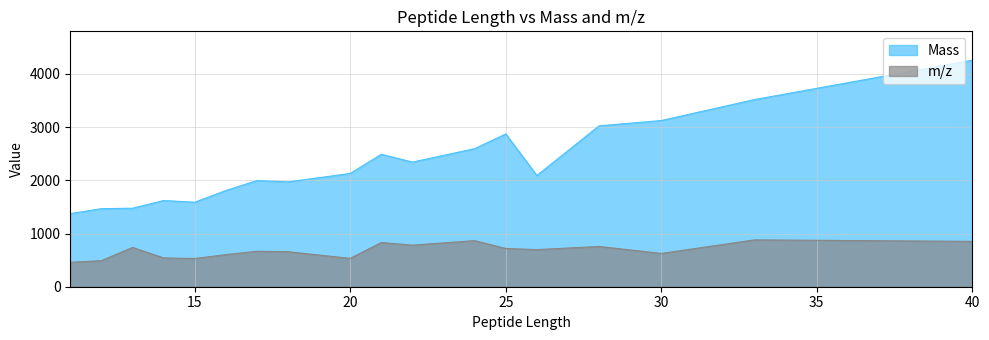

What are all the series names shown in the legend?

Mass, m/z